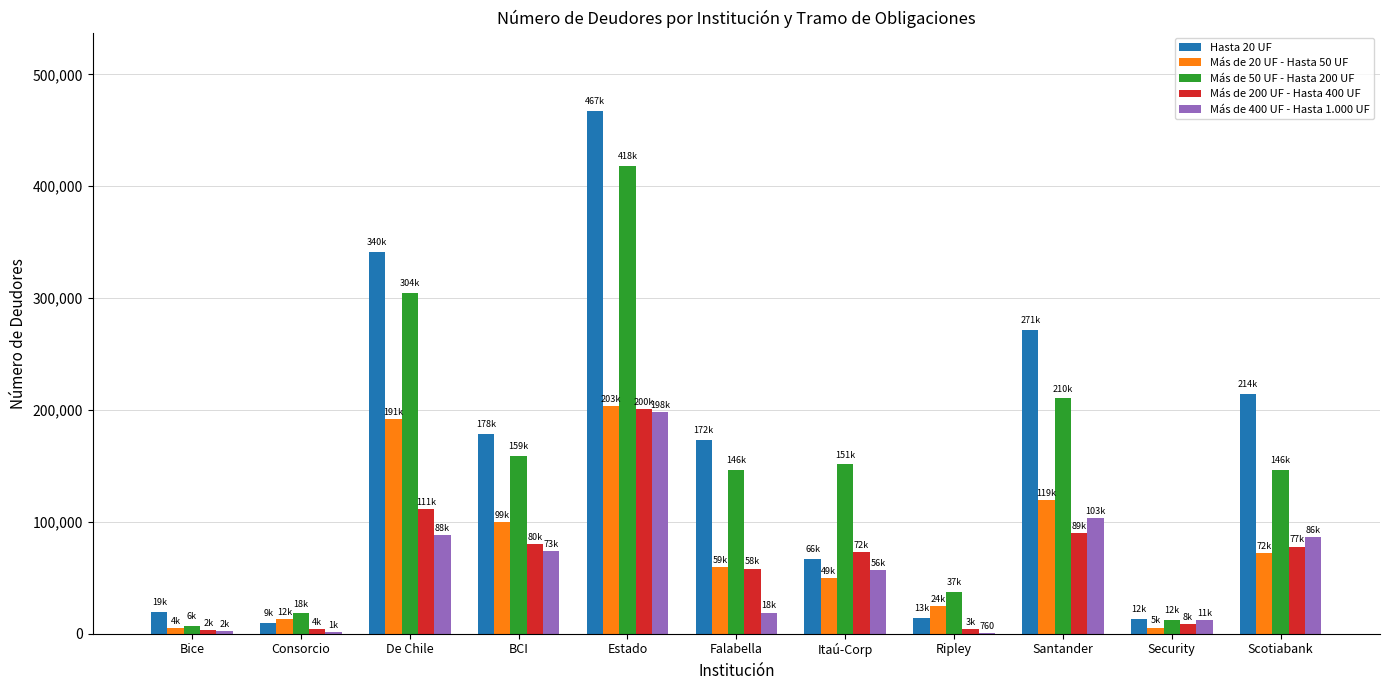

At which category is the sum across all series the highest?

Estado